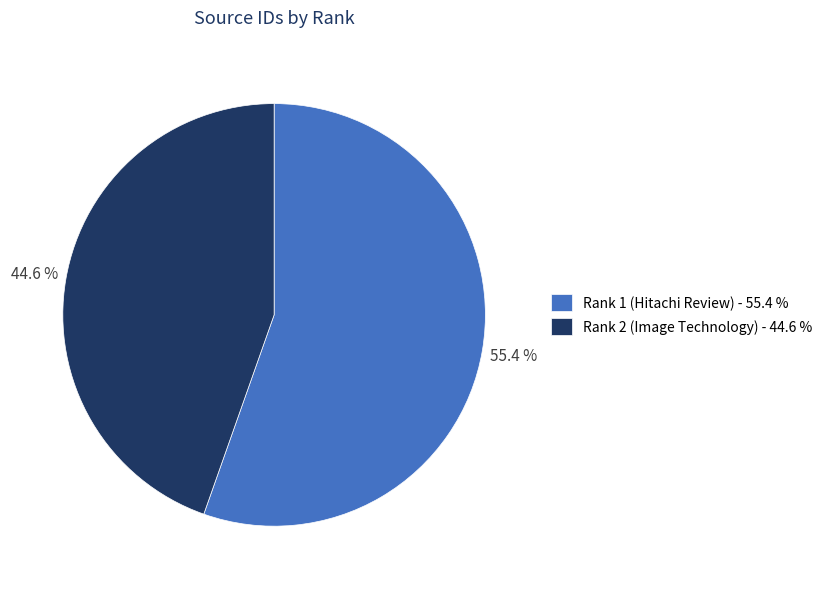

Which category accounts for the majority?

Rank 1 (Hitachi Review) - 55.4 %